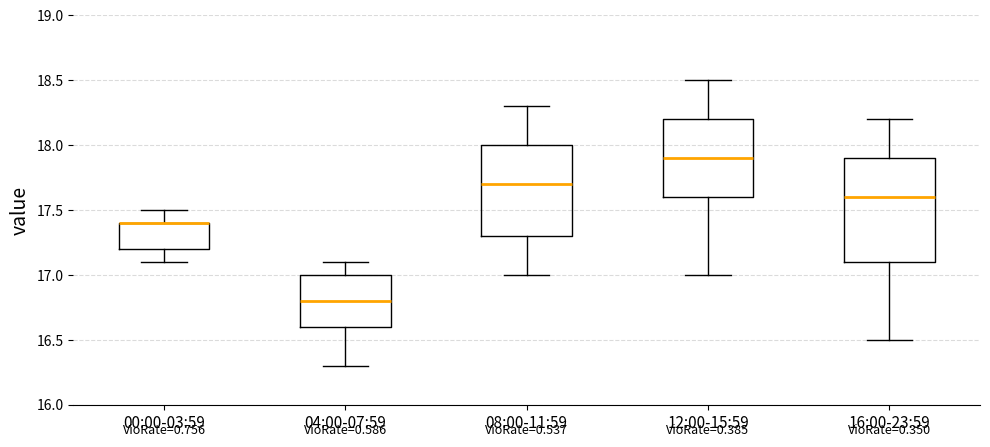

Reading left to right, transcribe this box plot: for each box, give where its median line is, the range the box spans, and where its two whiskers end, as read against the y-axis. The values are not printed on the chart, so give them approximately, as read against the axis.

00:00-03:59: median 17.4 (drawn on the box's upper edge), box 17.2 to 17.4, whiskers 17.1 to 17.5
04:00-07:59: median 16.8, box 16.6 to 17.0, whiskers 16.3 to 17.1
08:00-11:59: median 17.7, box 17.3 to 18.0, whiskers 17.0 to 18.3
12:00-15:59: median 17.9, box 17.6 to 18.2, whiskers 17.0 to 18.5
16:00-23:59: median 17.6, box 17.1 to 17.9, whiskers 16.5 to 18.2